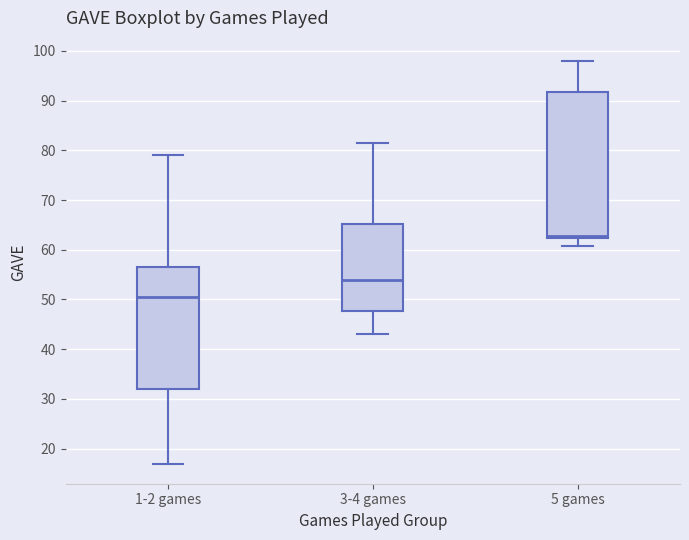

Reading left to right, transcribe this box plot: for each box, give where its median line is, the range the box spans, and where its two whiskers end, as read against the y-axis. The values are not printed on the chart, so give them approximately, as read against the axis.

1-2 games: median 51, box 32 to 57, whiskers 17 to 79
3-4 games: median 54, box 48 to 65, whiskers 43 to 82
5 games: median 63, box 62 to 92, whiskers 61 to 98